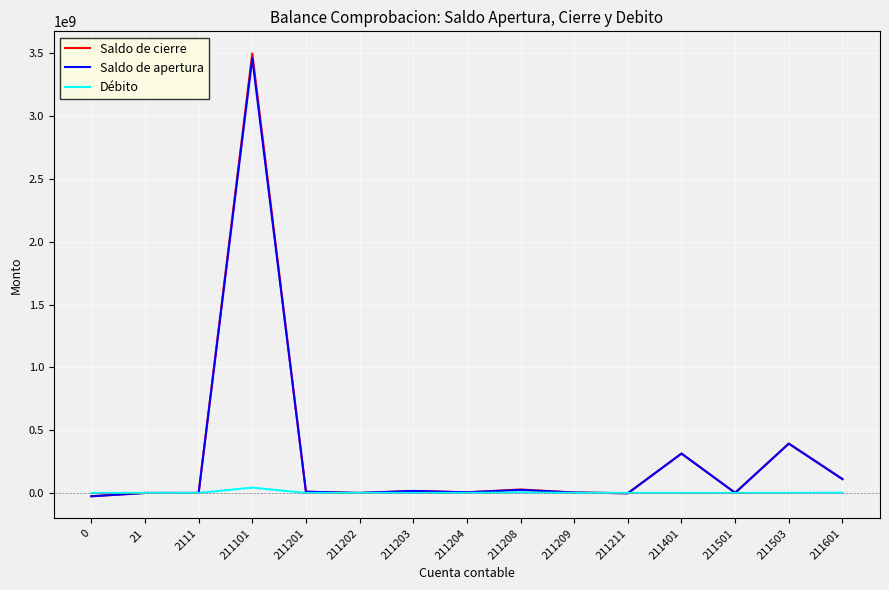

Which series changed the most between 2111 and 211401?

Saldo de cierre